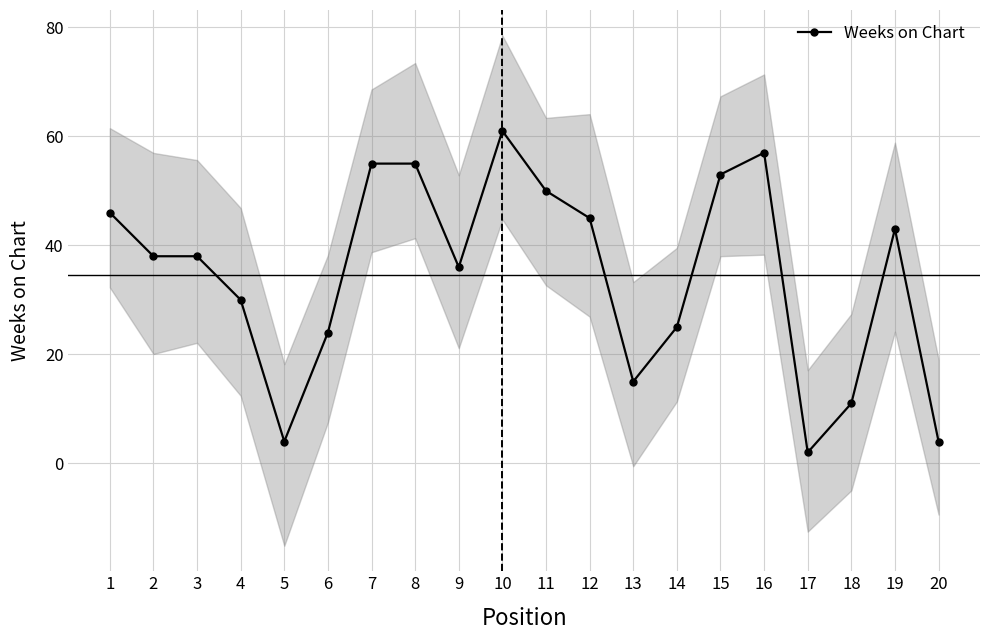

What is the sum of all Weeks on Chart values?

692